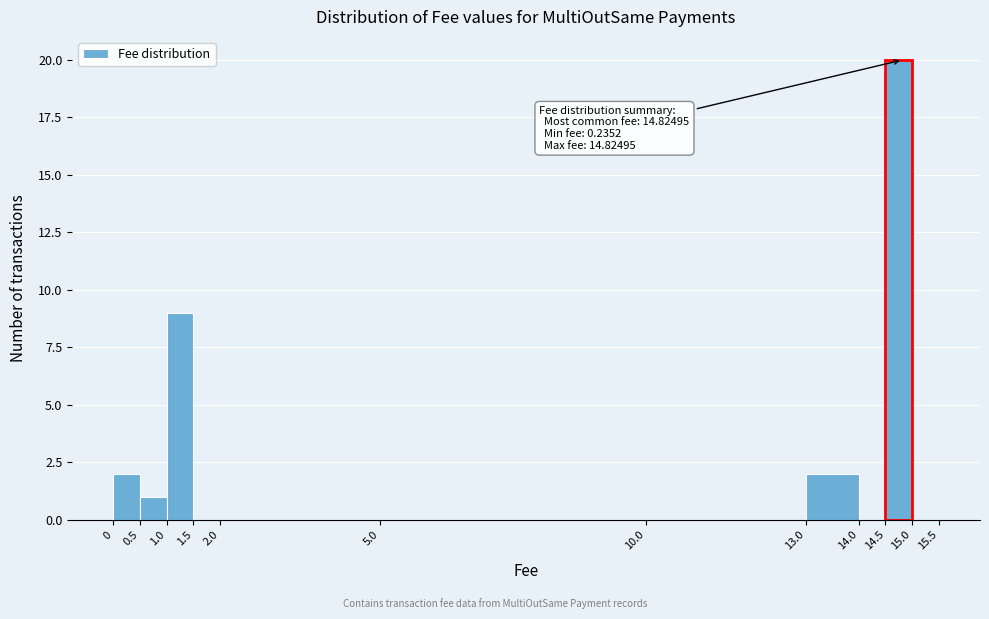

Over which range of the x-axis is the bar tallest?

14.5 to 15.0